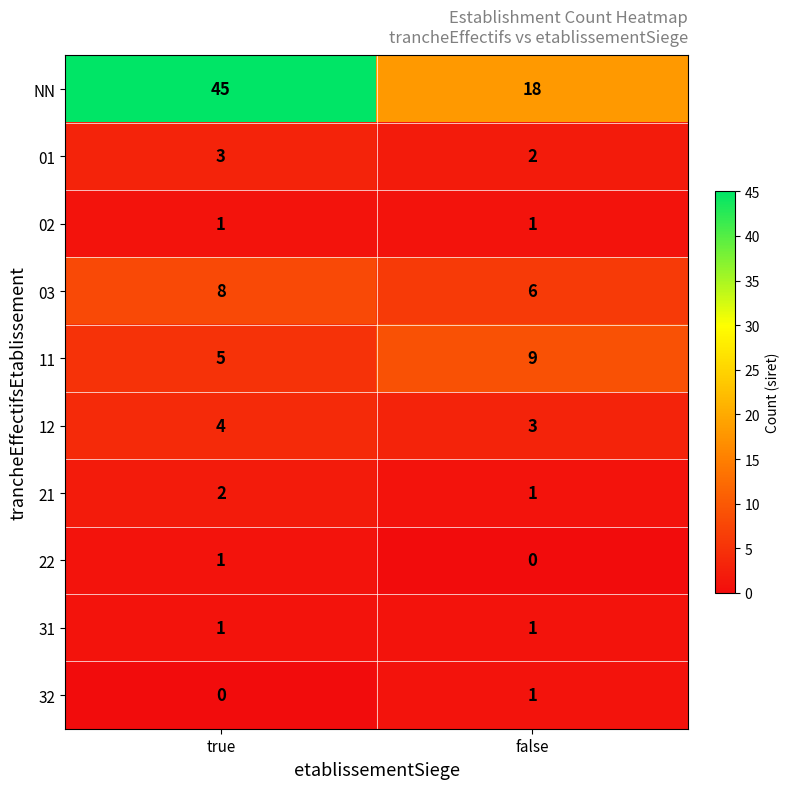

At which category does the chart reach its peak across all series?

true